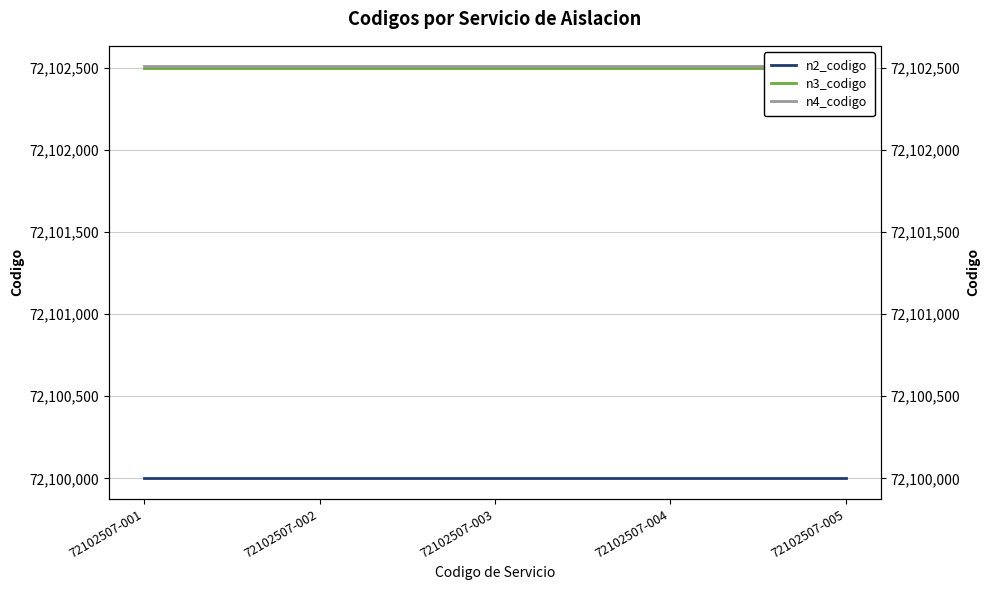

How many categories are shown in the chart?

5